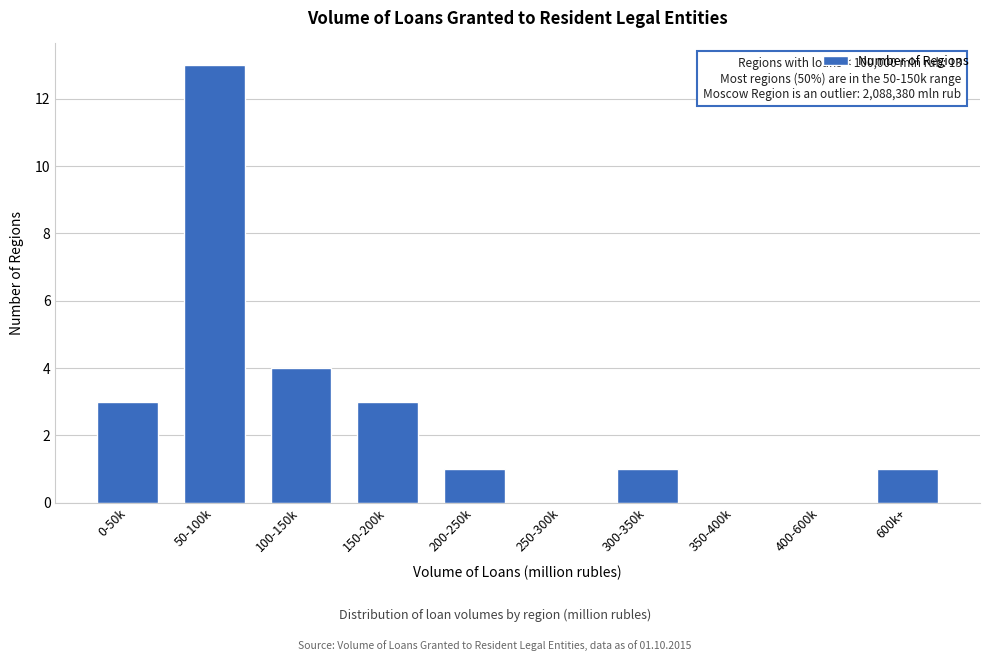

Reading left to right, extract all data points from this chart.

0-50k=3	50-100k=13	100-150k=4	150-200k=3	200-250k=1	250-300k=0	300-350k=1	350-400k=0	400-600k=0	600k+=1